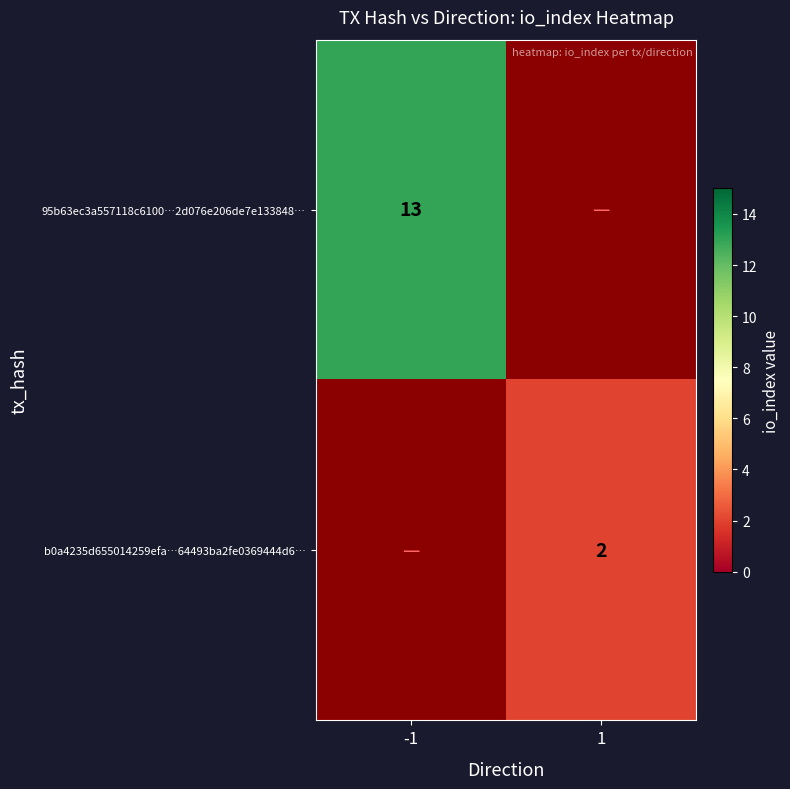

Is it true that b0a4235d655014259efa…64493ba2fe0369444d6… equals 2 at 1?

True